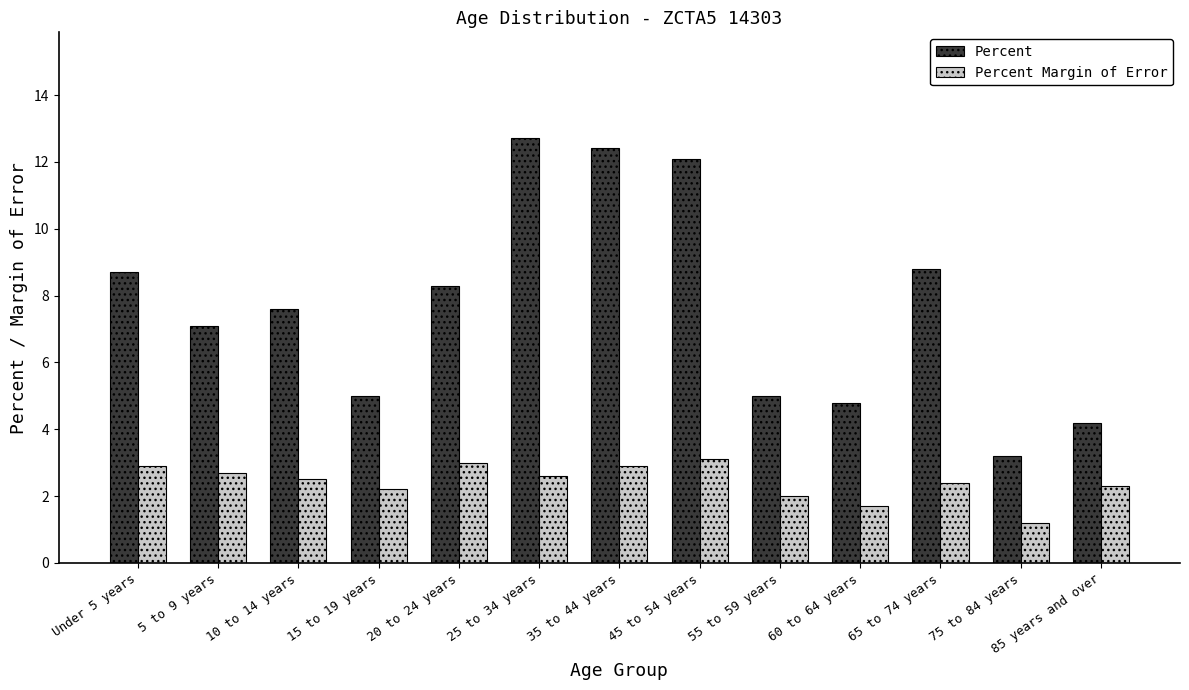

Is the value of Percent at 10 to 14 years greater than the value of Percent Margin of Error at 55 to 59 years?

Yes